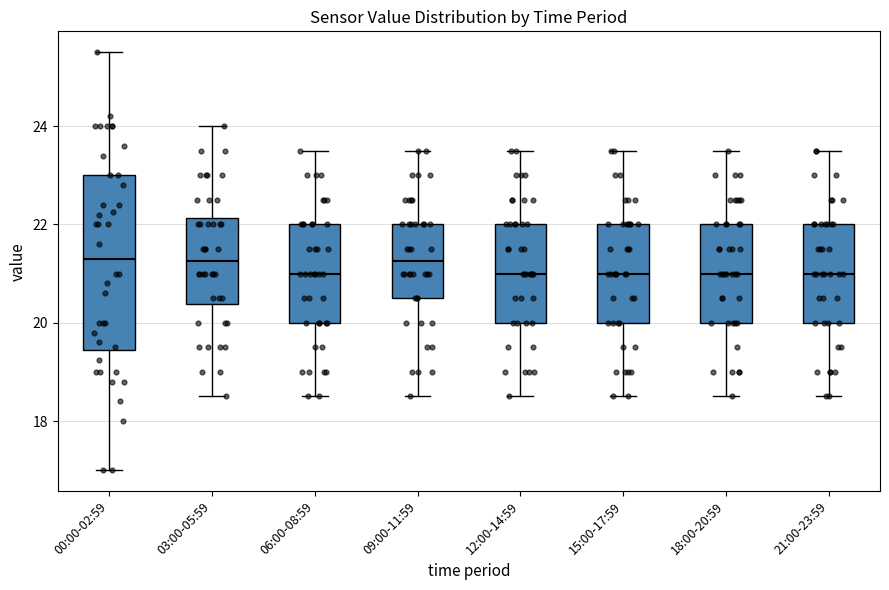

Comparing the boxes themselves (not the whiskers), which one is the tallest?

00:00-02:59